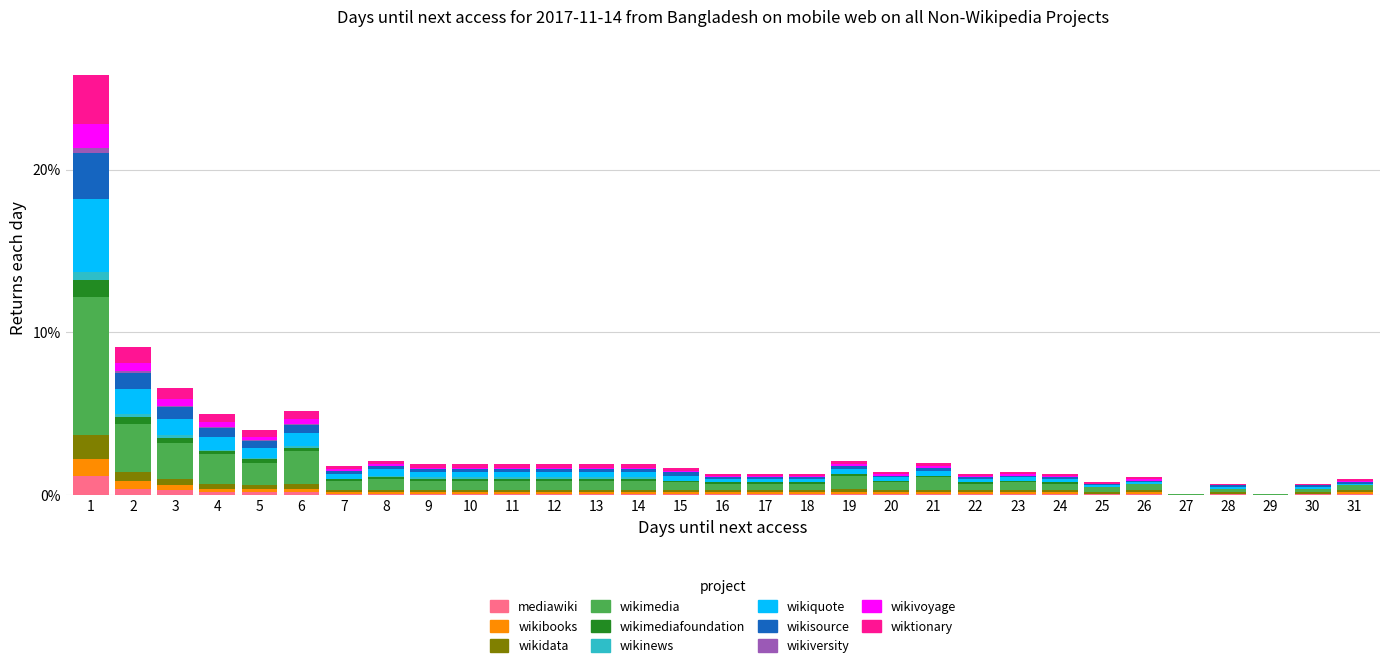

What is the highest value of the mediawiki series?

1.2